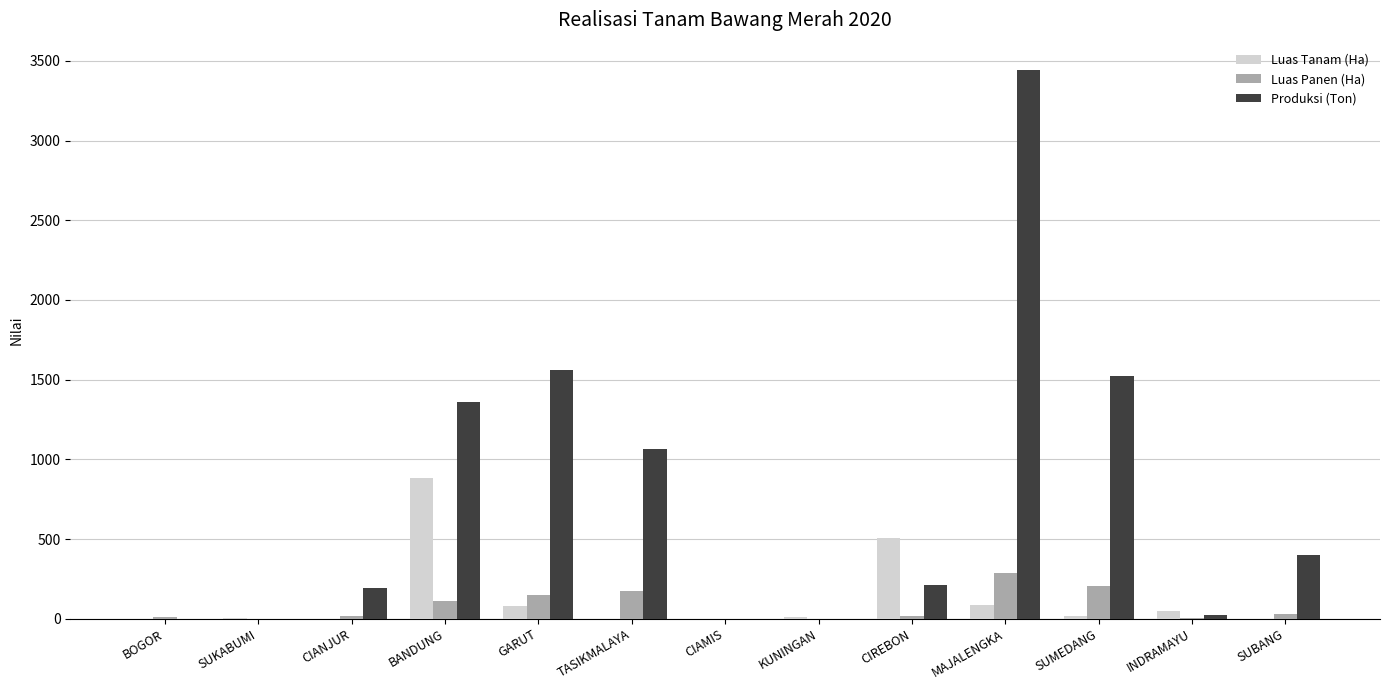

How many distinct data groups are displayed?

3